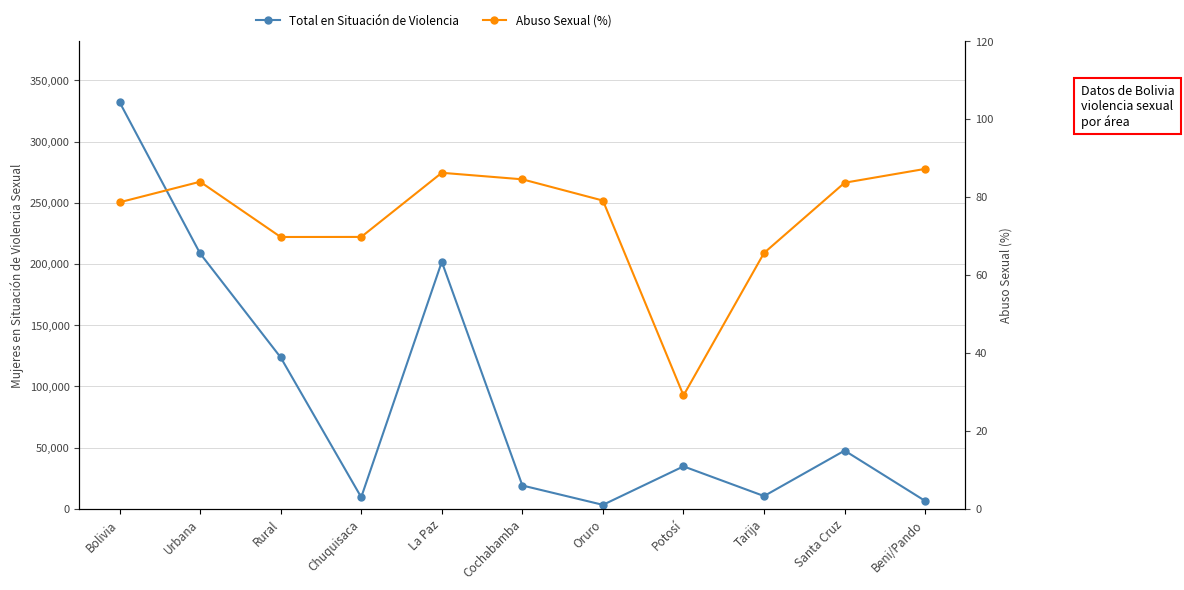

At which category does the chart reach its minimum across all series?

Potosí